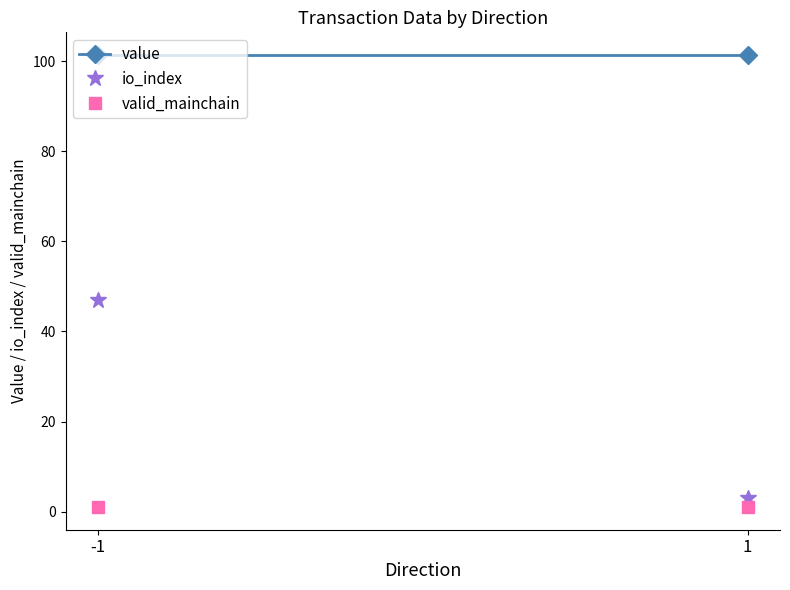

The value series shows 101.4 at -1. True or false?

True